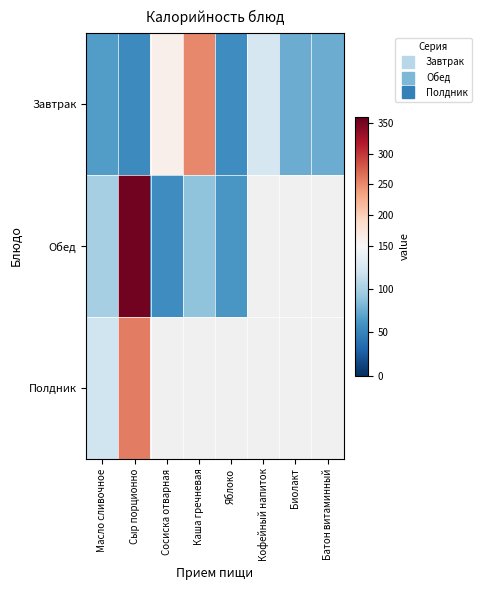

How many data points does each series have?

8